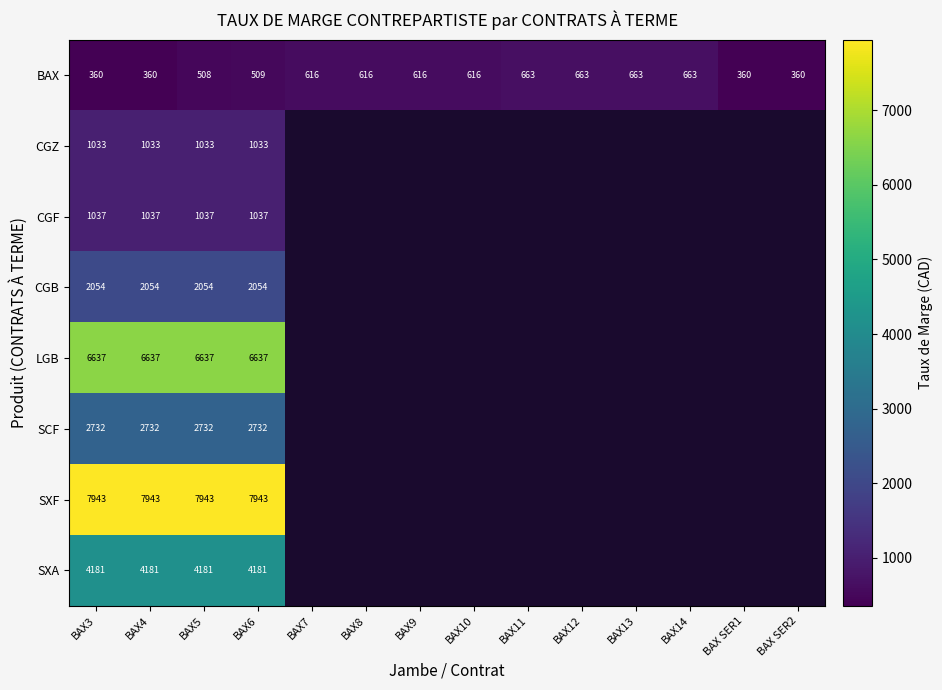

What is the sum of the CGF values at BAX6 and BAX3?

2074